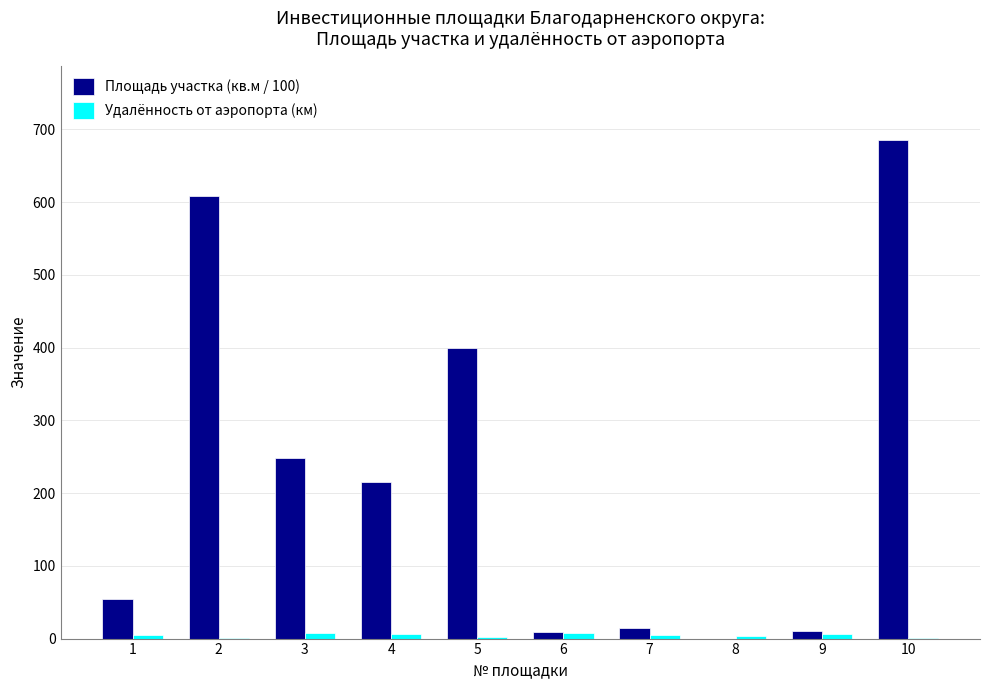

At which category is the sum across all series the highest?

10